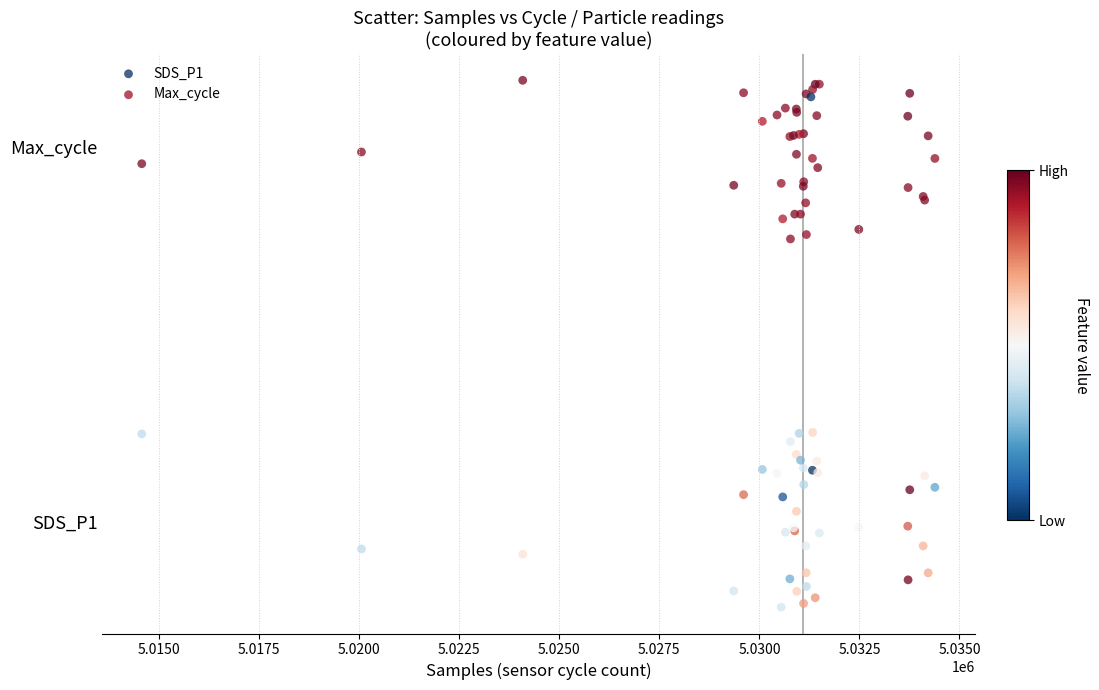

What are all the series names shown in the legend?

SDS_P1, Max_cycle